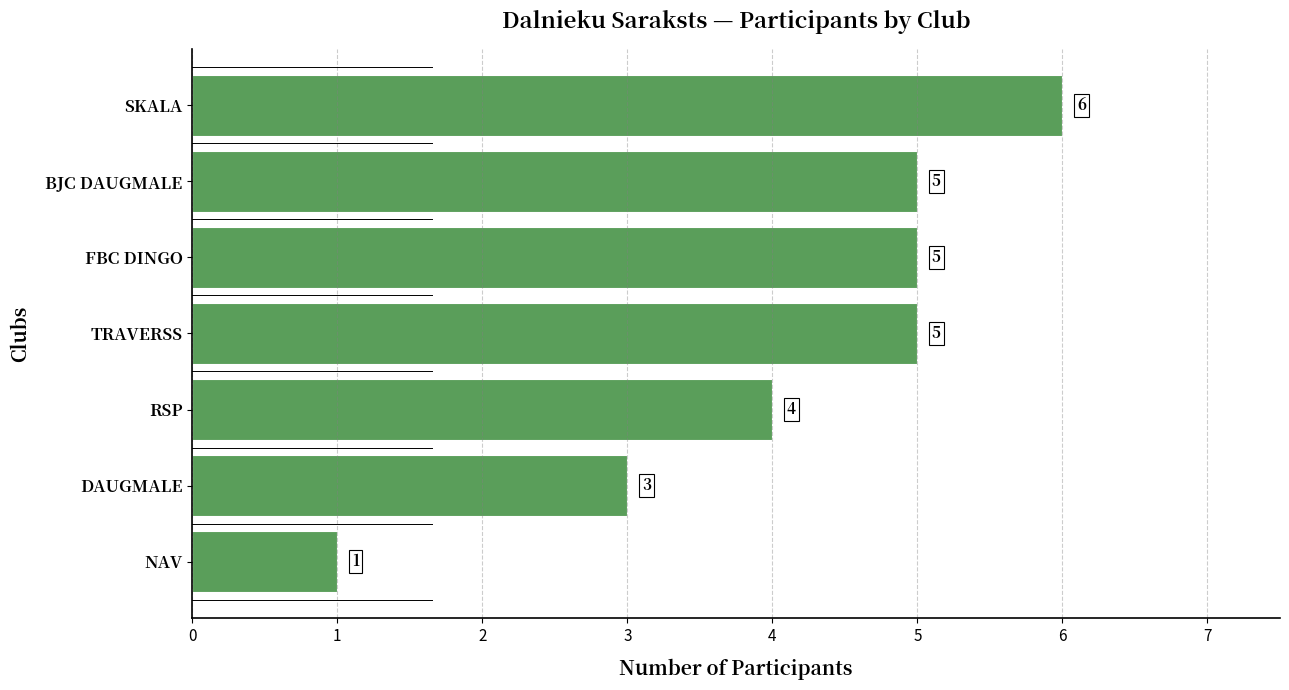

What position from the bottom is NAV?

1